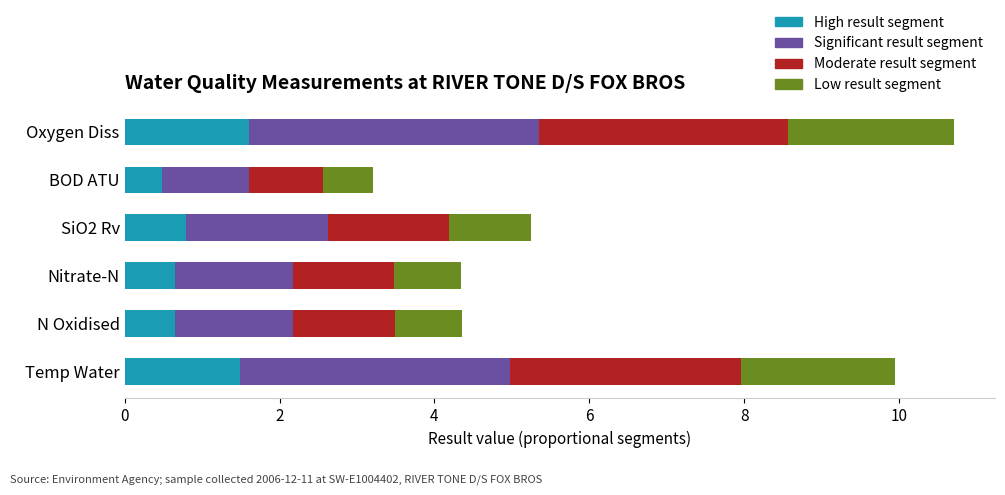

What is the average value of the High result segment series?

0.9